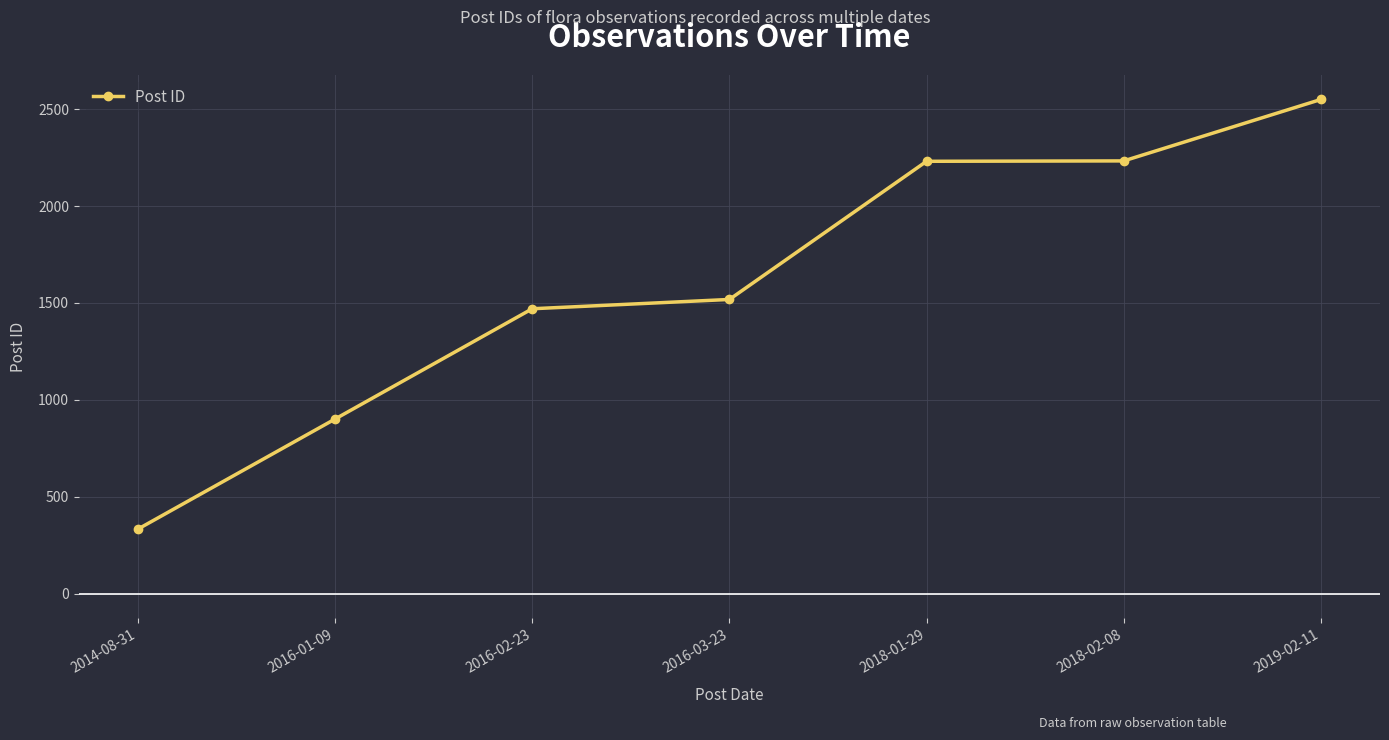

At which label is the value closest to 1441?

2016-02-23